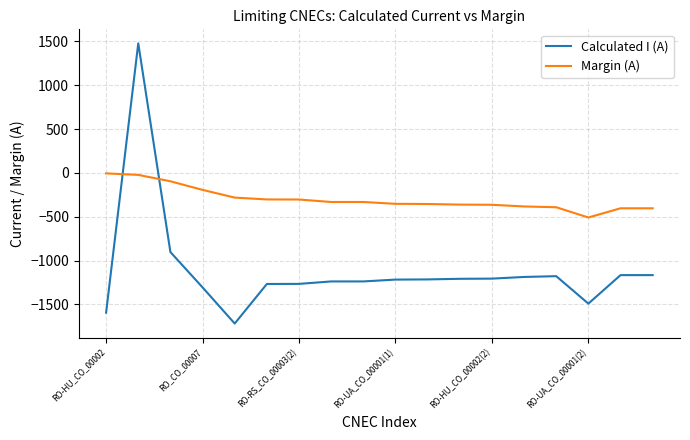

Which series has the largest total across all categories?

Margin (A)